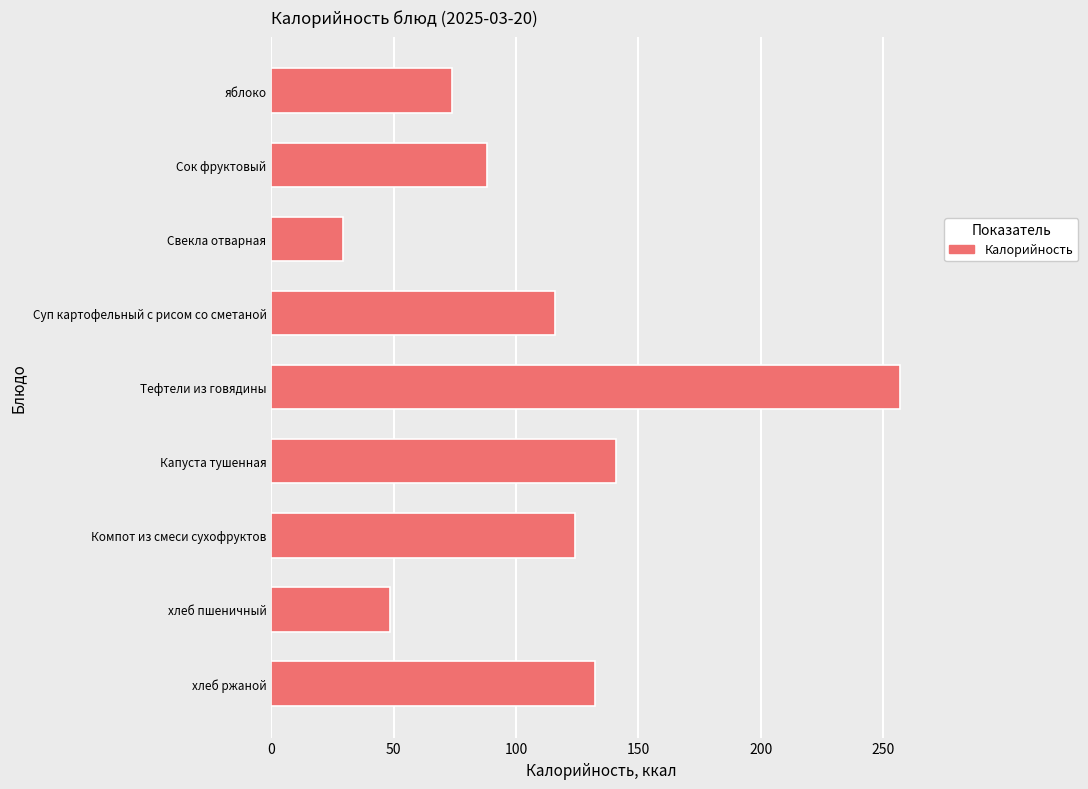

Rank the categories by value from lowest to highest.

Свекла отварная, хлеб пшеничный, яблоко, Сок фруктовый, Суп картофельный с рисом со сметаной, Компот из смеси сухофруктов, хлеб ржаной, Капуста тушенная, Тефтели из говядины